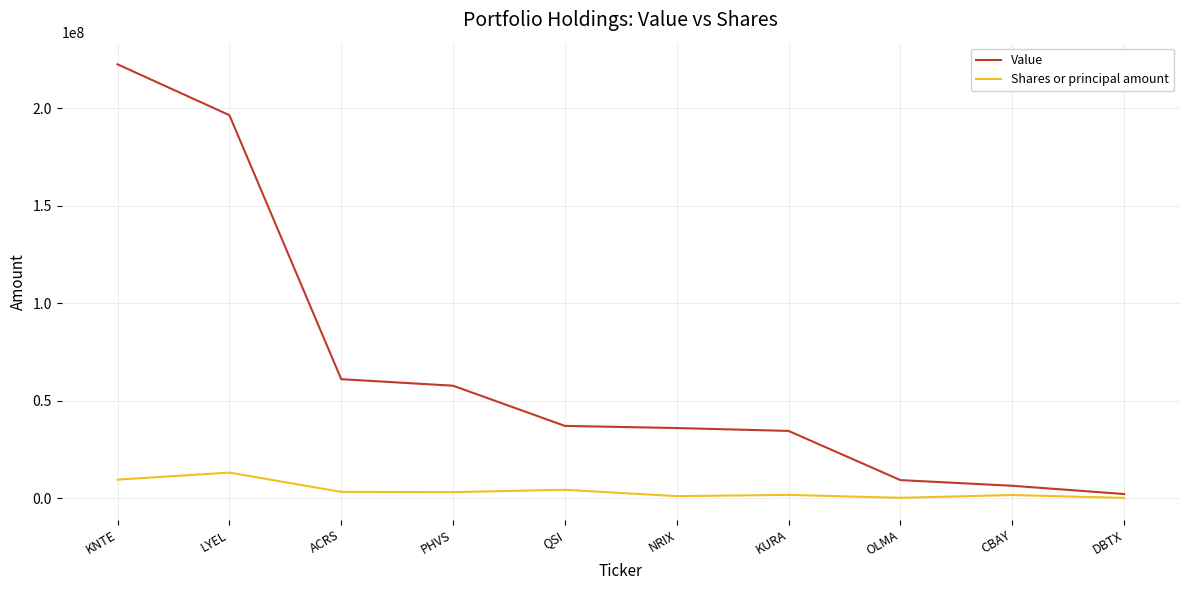

What is the spread (max minus min) of values at LYEL?

183293819